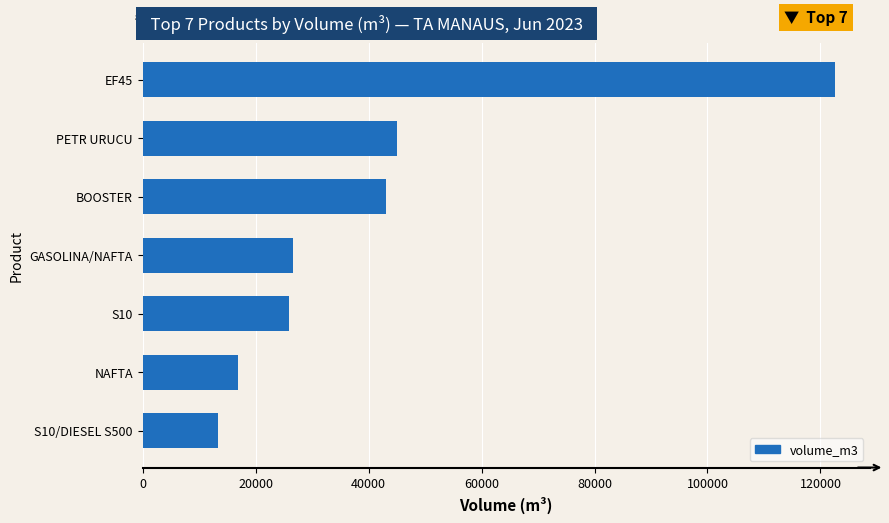

At which label is the value closest to 67966?

PETR URUCU